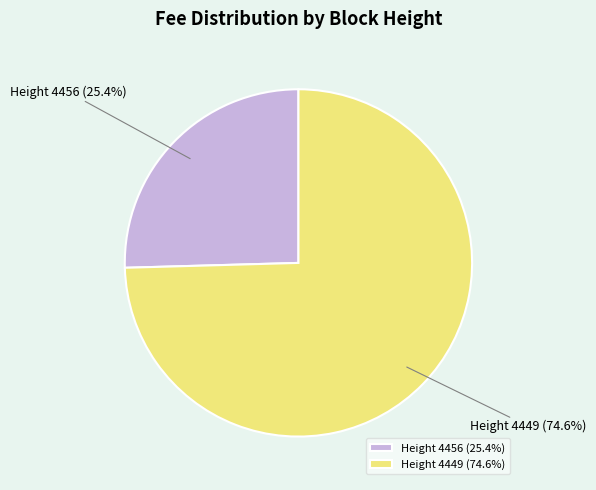

Which category has the smallest portion of the pie?

Height 4456 (25.4%)